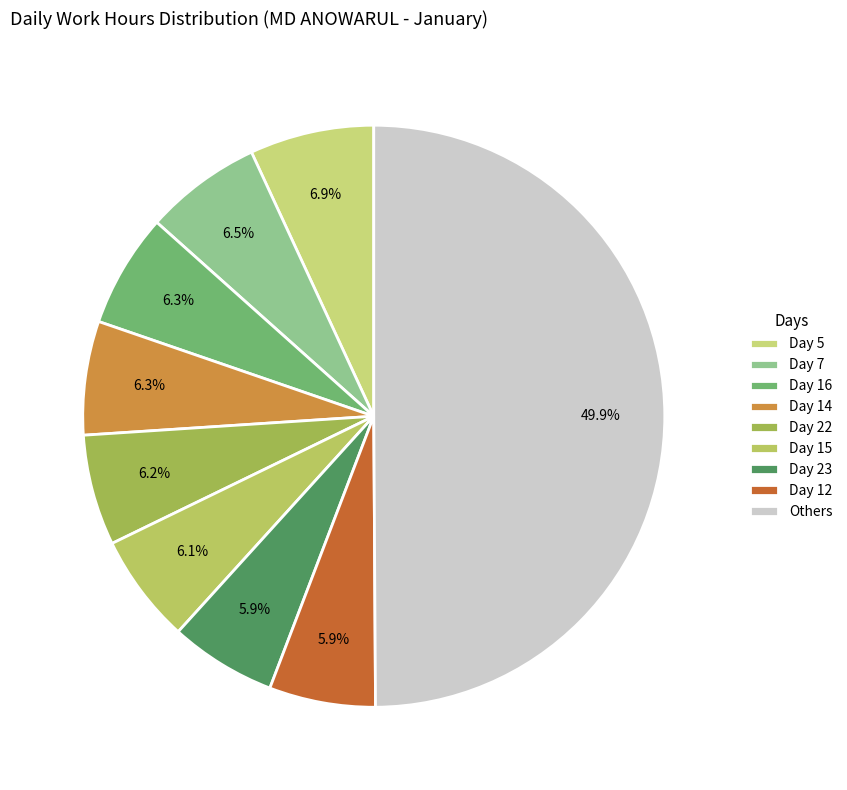

To the nearest percent, what is the average slice percentage?

11%